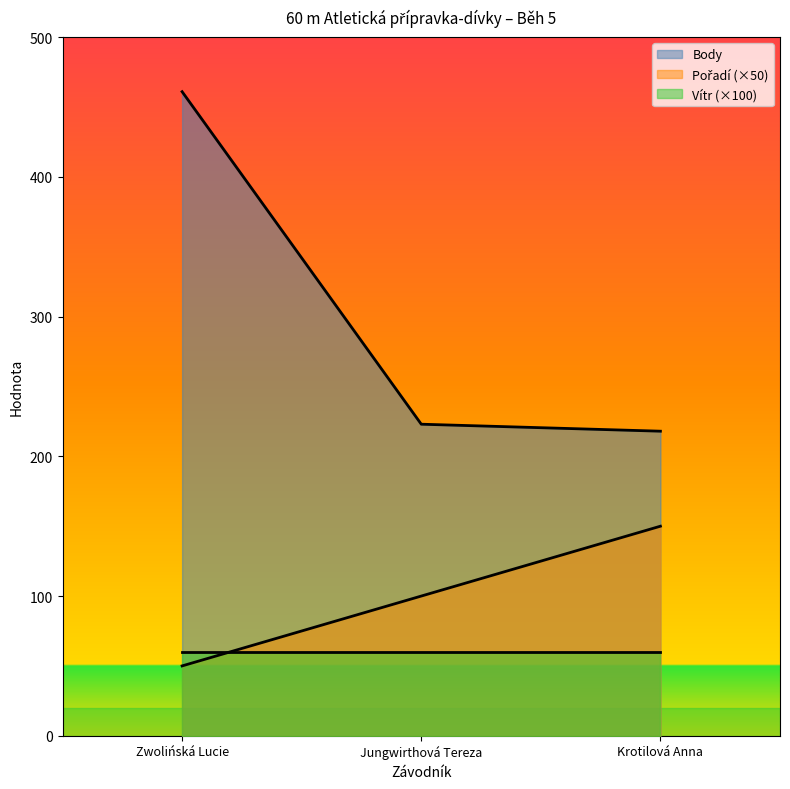

At which category does the chart reach its peak across all series?

Zwolińská Lucie